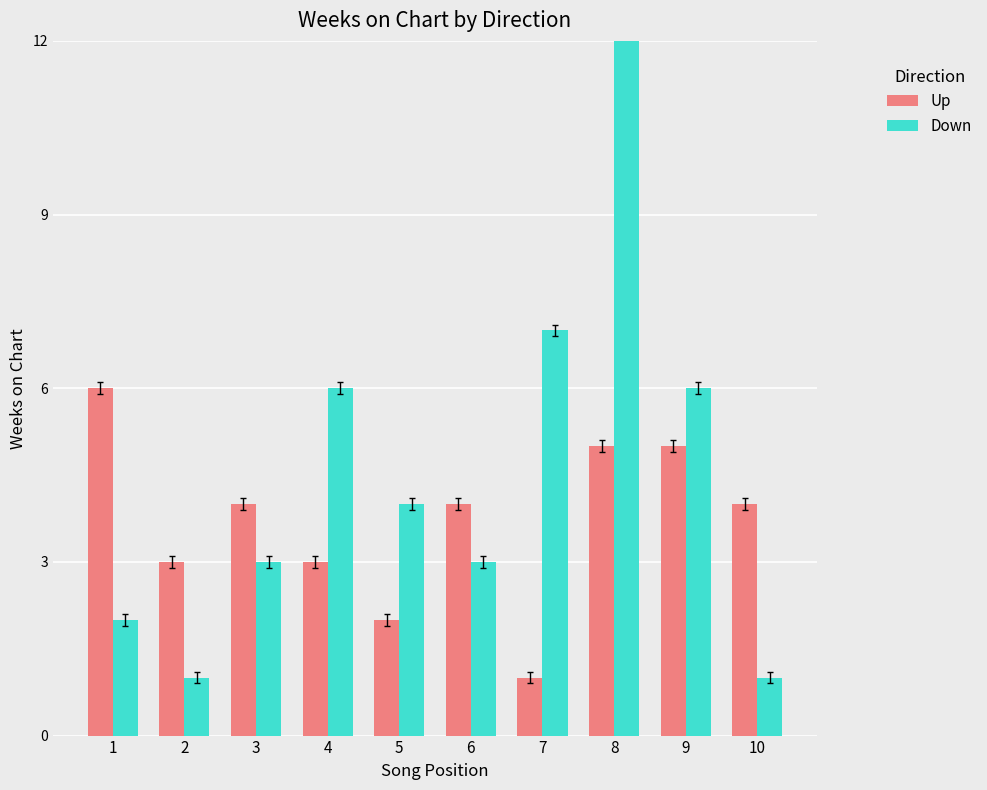

What is the difference between the second highest and minimum values in the Up series?

4